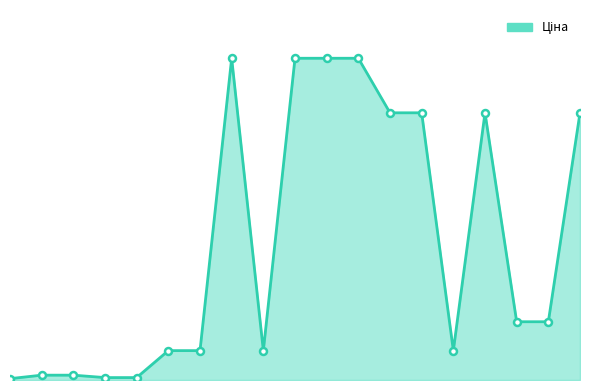

Count the number of values greater than 1375.

10